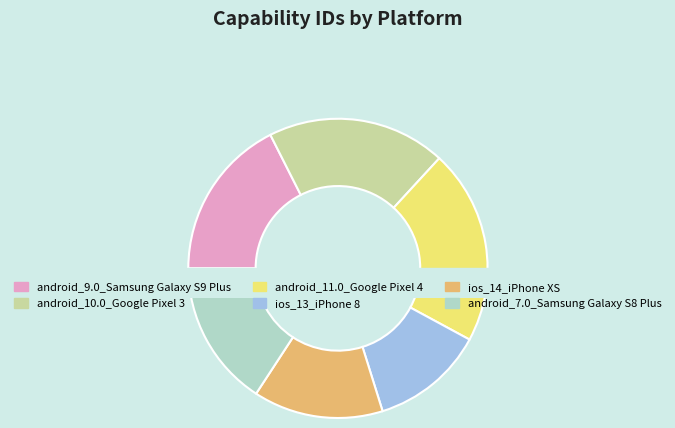

To the nearest percent, what is the average slice percentage?

17%